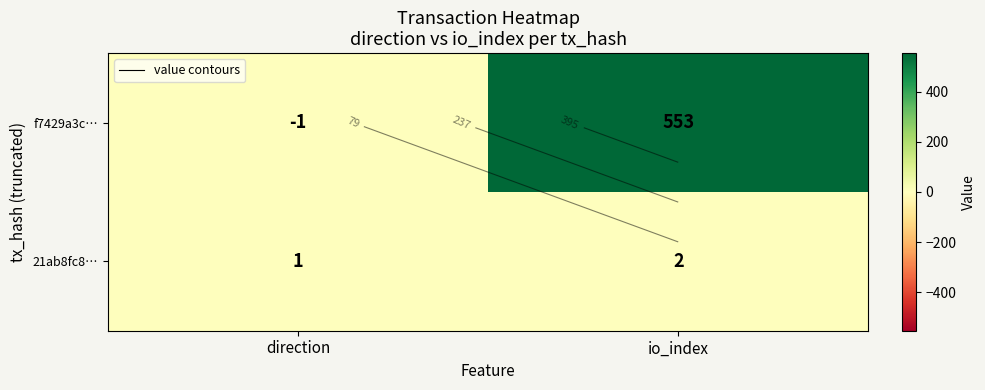

Which series has the largest total across all categories?

f7429a3c…